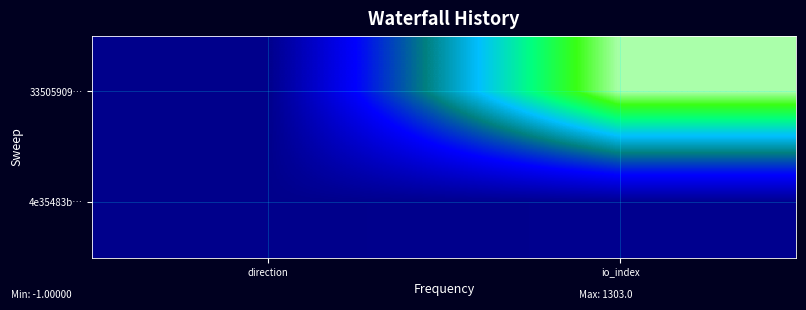

Reading left to right, extract all data points from this chart.

33505909…: direction=0.0	io_index=1.0
4e35483b…: direction=0.0	io_index=0.0